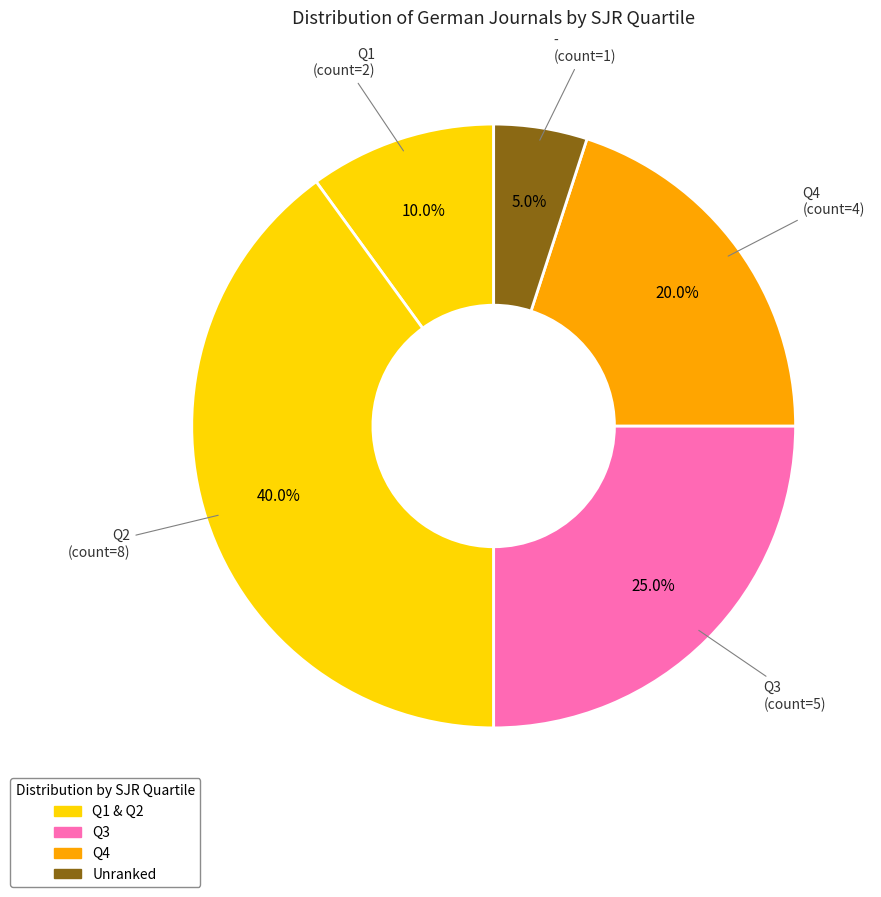

Is - the majority of the pie?

No